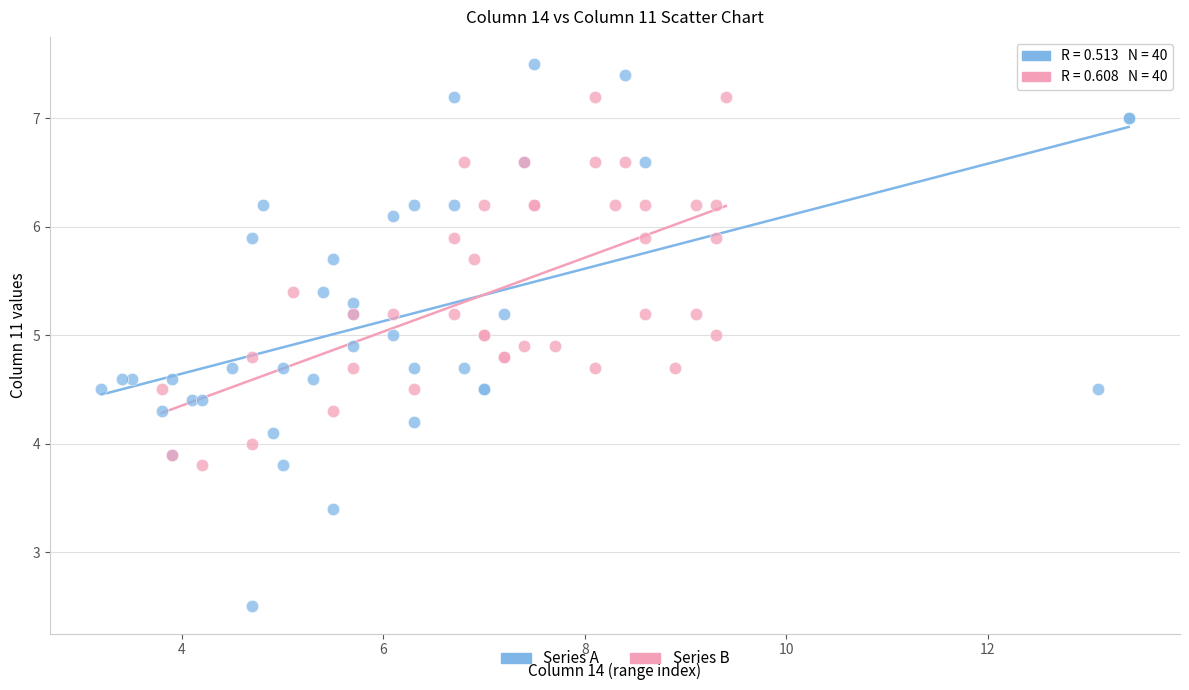

Which series reaches the maximum Y coordinate?

Series A